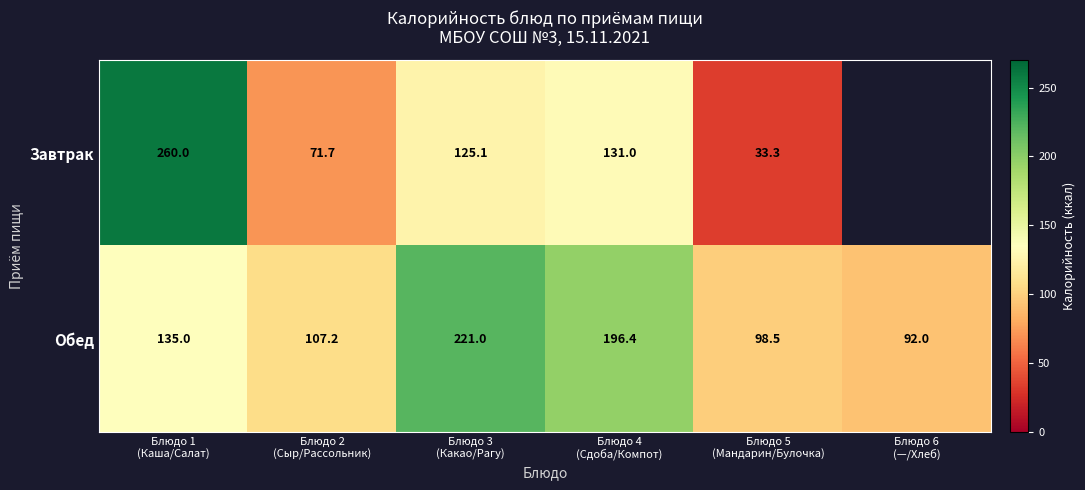

What is the average value of the Обед series?

141.7